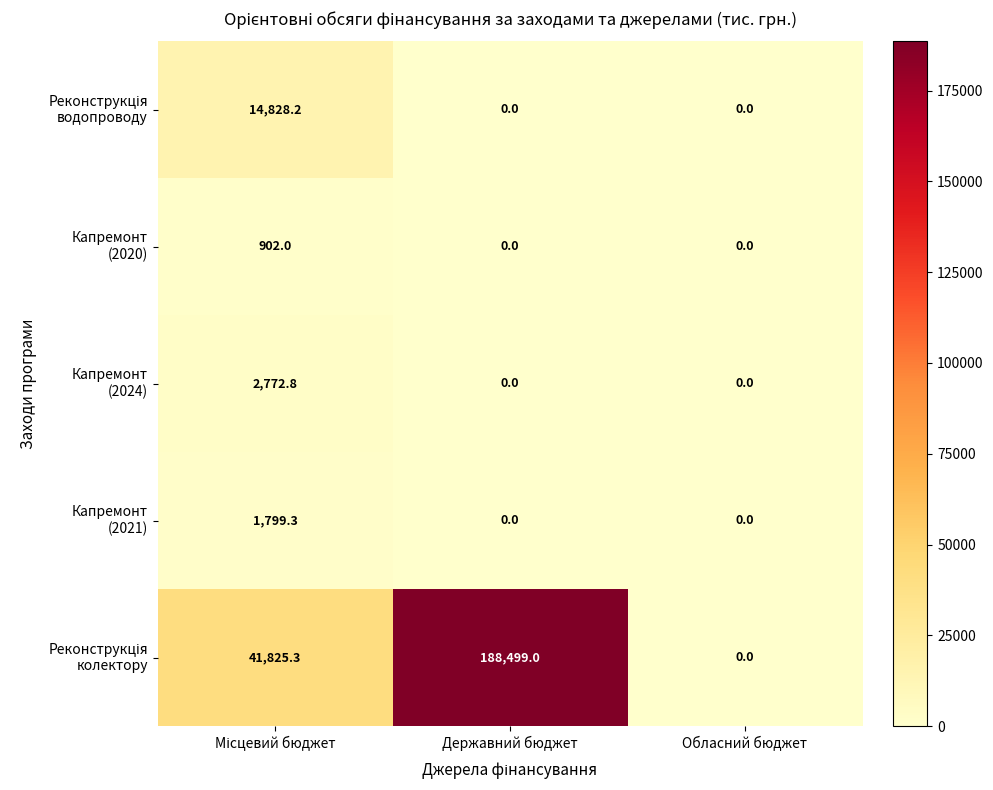

At which category does the chart reach its peak across all series?

Державний бюджет